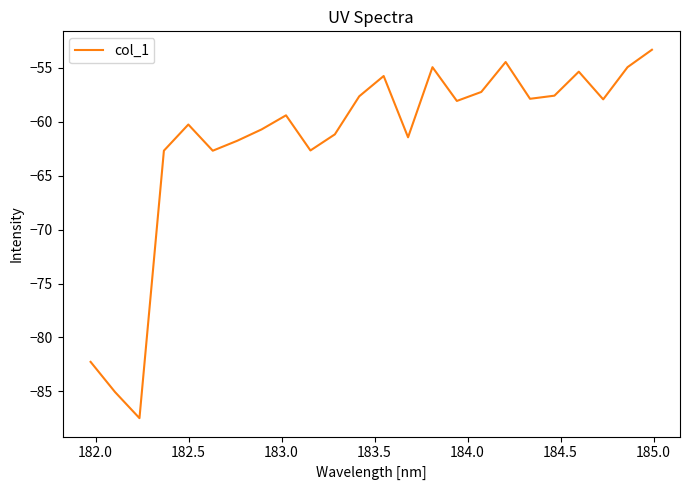

What is the minimum value shown in the chart?

-87.5